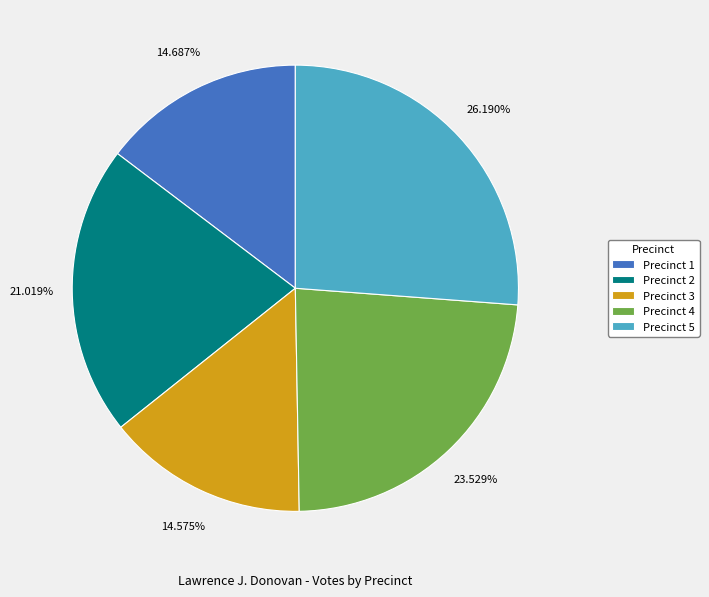

To the nearest percent, what is the average slice percentage?

20%